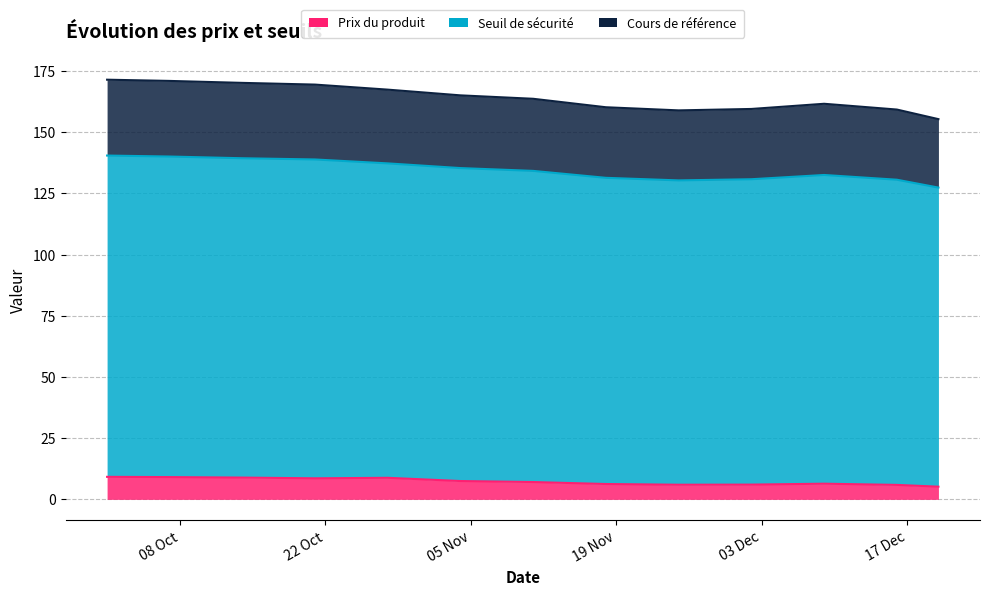

True or false: Prix du produit has a value of 8.6 at 2024-10-21.

True